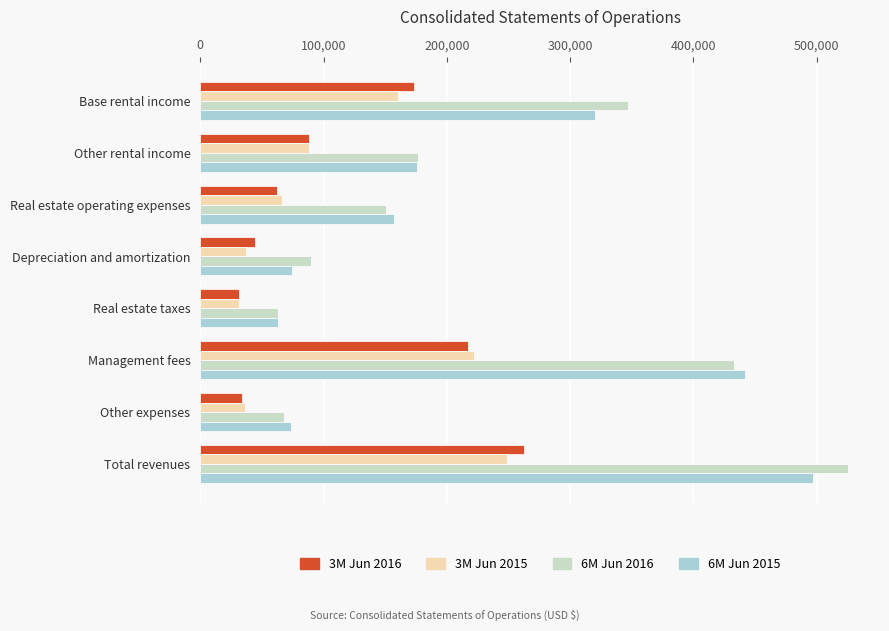

What is the value of the 6M Jun 2016 bar at the 3rd from the left?

150337